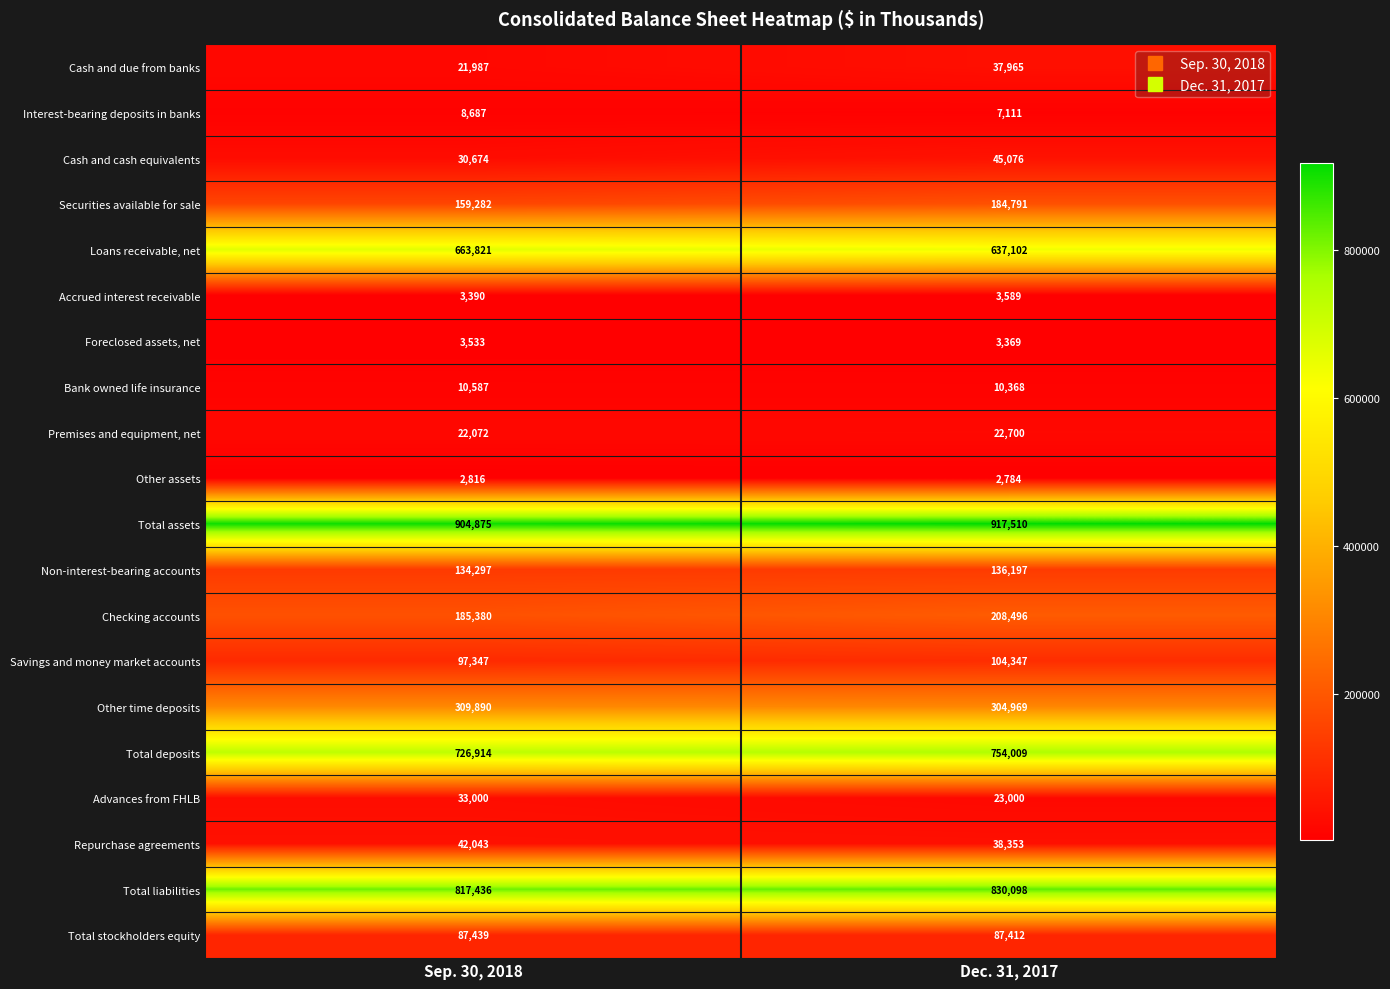

List the series in order of their peak value, highest first.

Total assets, Total liabilities, Total deposits, Loans receivable, net, Other time deposits, Checking accounts, Securities available for sale, Non-interest-bearing accounts, Savings and money market accounts, Total stockholders equity, Cash and cash equivalents, Repurchase agreements, Cash and due from banks, Advances from FHLB, Premises and equipment, net, Bank owned life insurance, Interest-bearing deposits in banks, Accrued interest receivable, Foreclosed assets, net, Other assets